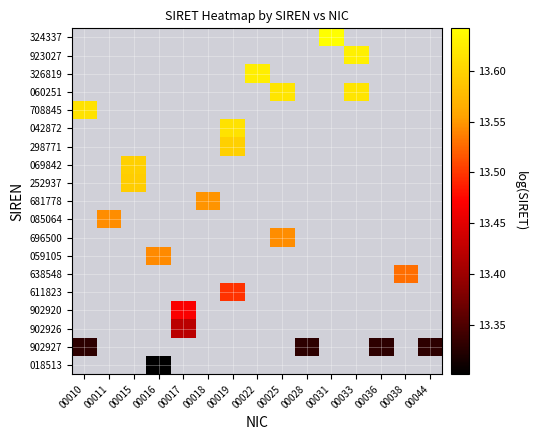

Between 00011 and 00018, which is larger?

00018